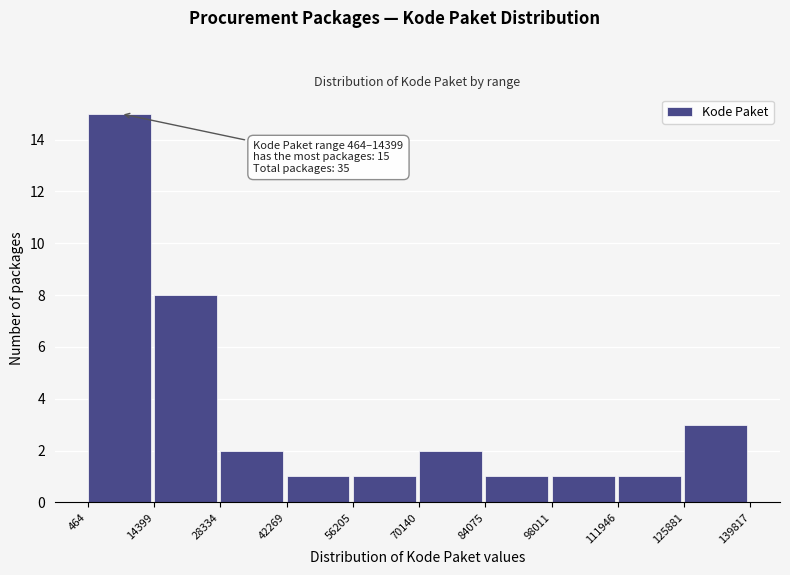

Over which range of the x-axis is the bar tallest?

464 to 14399